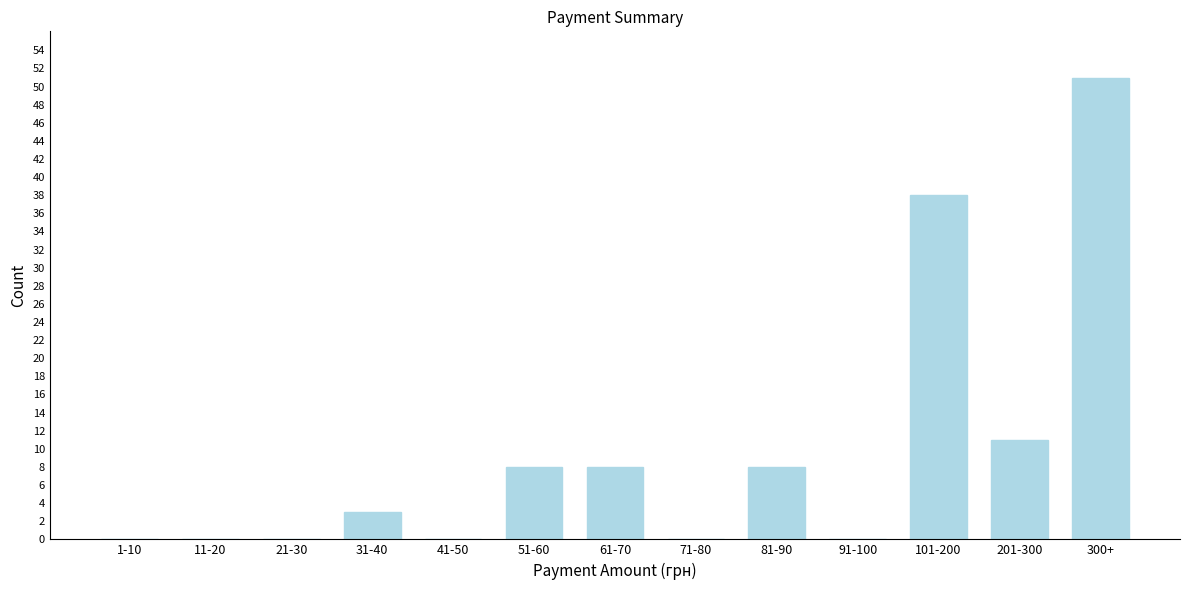

Reading right to left, transcribe all the data shown in this chart.

300+=51	201-300=11	101-200=38	91-100=0	81-90=8	71-80=0	61-70=8	51-60=8	41-50=0	31-40=3	21-30=0	11-20=0	1-10=0